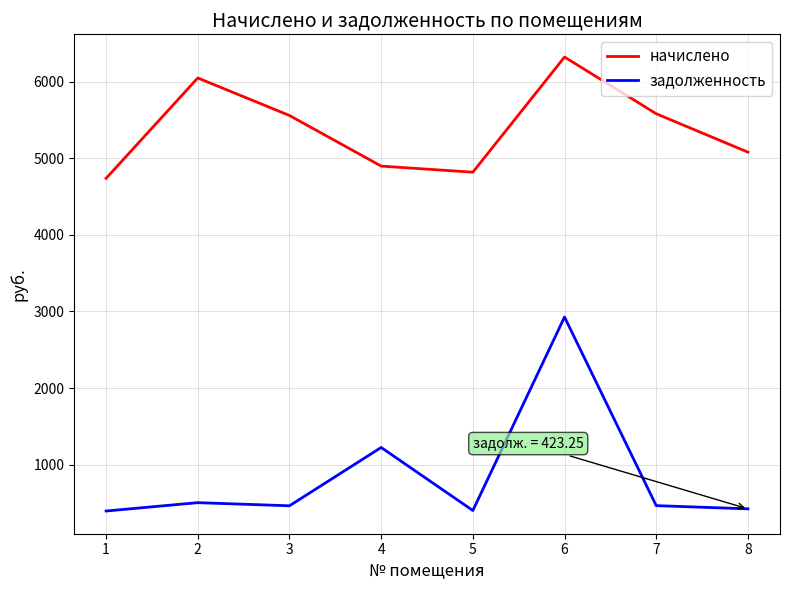

True or false: начислено has more than 1 points higher than both neighbors.

True